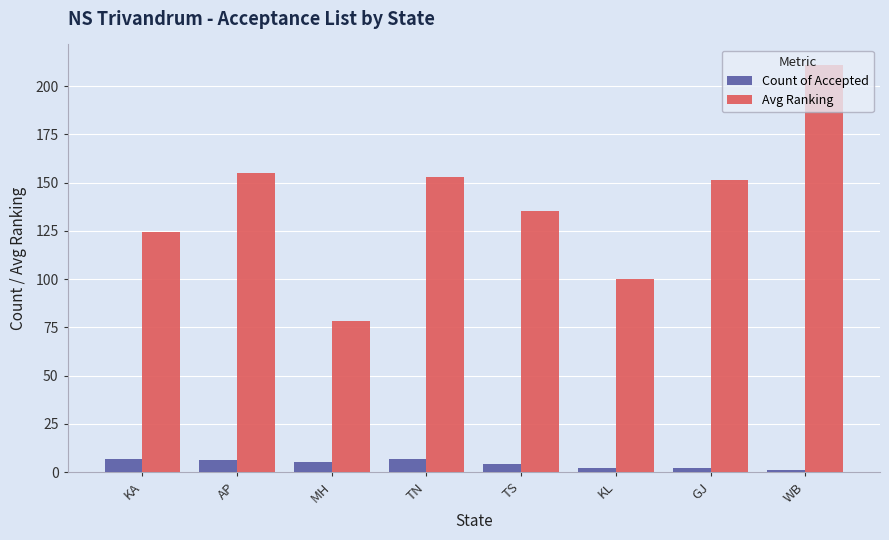

How many data points does each series have?

8